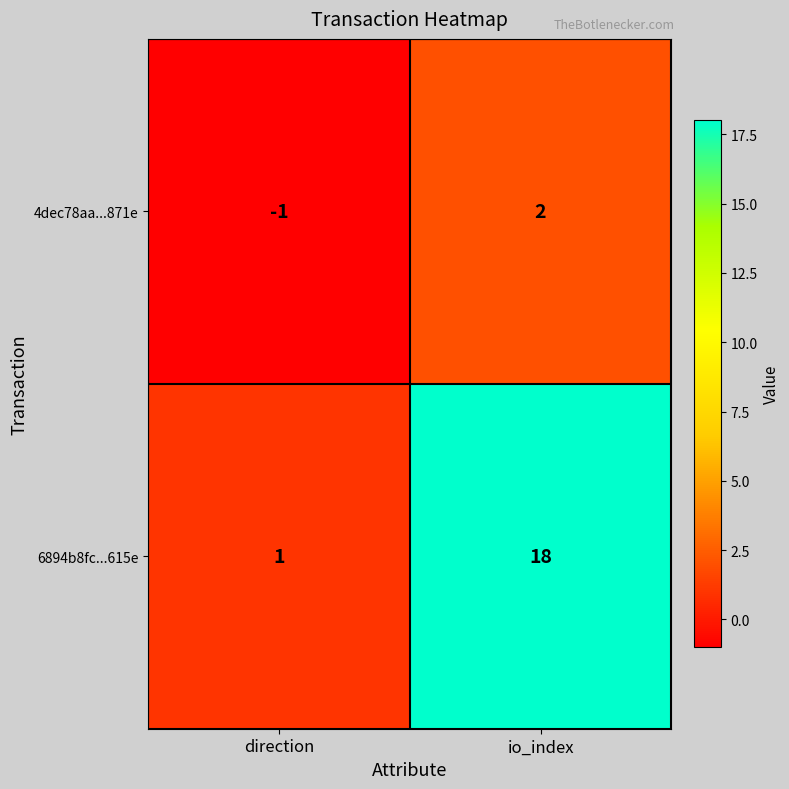

True or false: 4dec78aa...871e has a value of 1 at io_index.

False